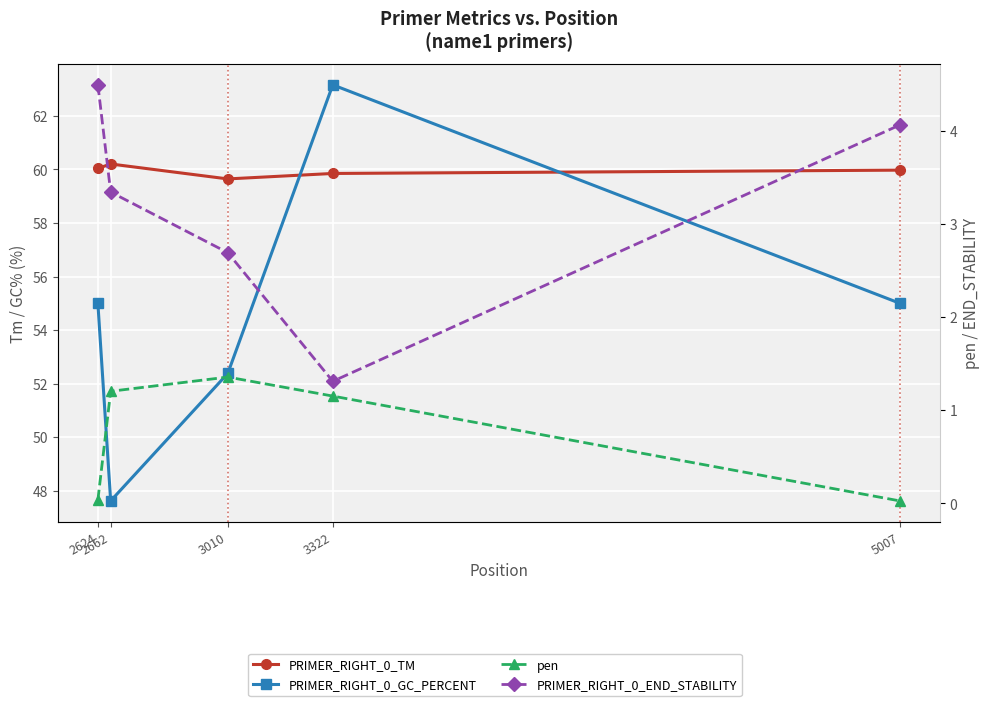

Is it true that PRIMER_RIGHT_0_TM equals 59.8 at 3322?

True